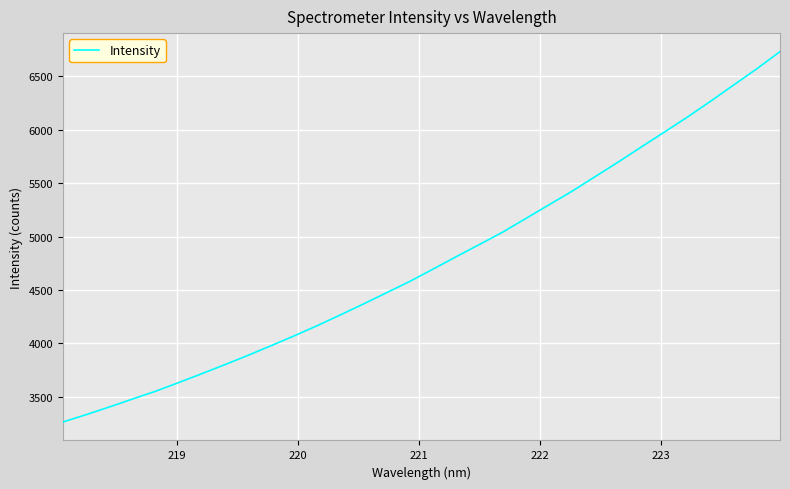

What is the greatest value displayed?

6731.4